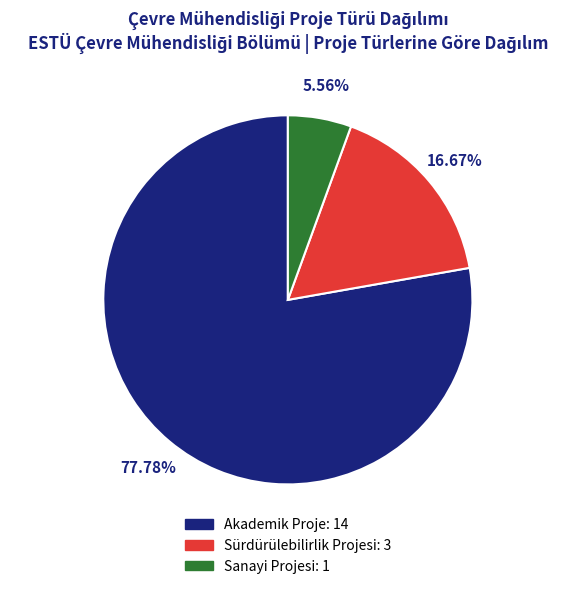

Is it true that Sanayi Projesi is 13% of the pie?

False